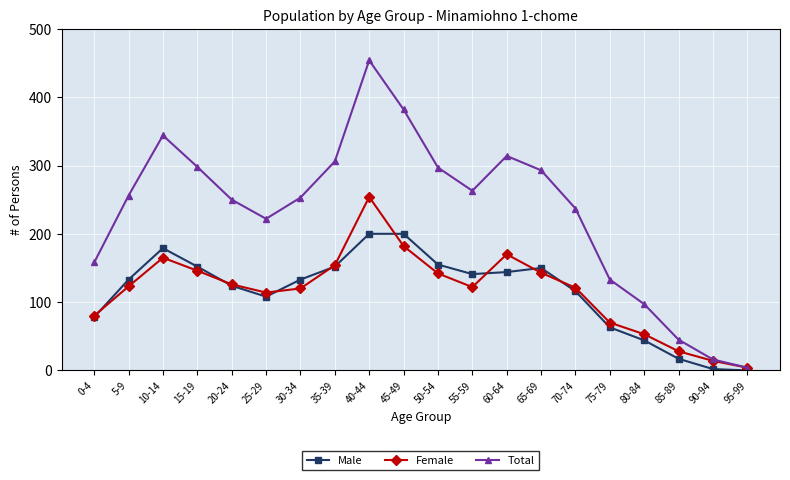

What is the difference between the maximum and minimum values in the Female series?

250